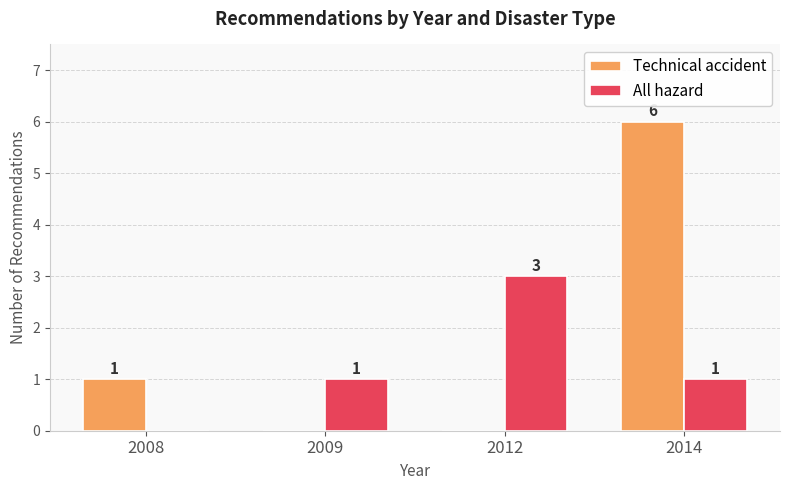

What is the sum of all Technical accident values?

7